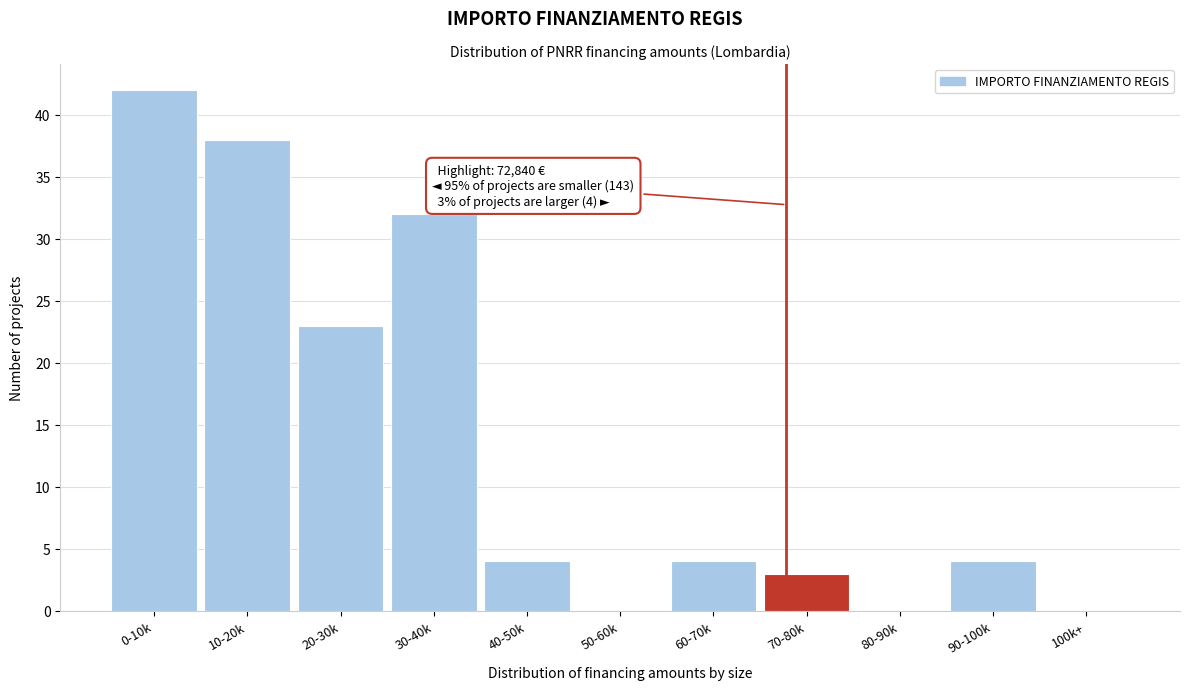

Reading left to right, extract all data points from this chart.

0-10k=42	10-20k=38	20-30k=23	30-40k=32	40-50k=4	50-60k=0	60-70k=4	70-80k=3	80-90k=0	90-100k=4	100k+=0